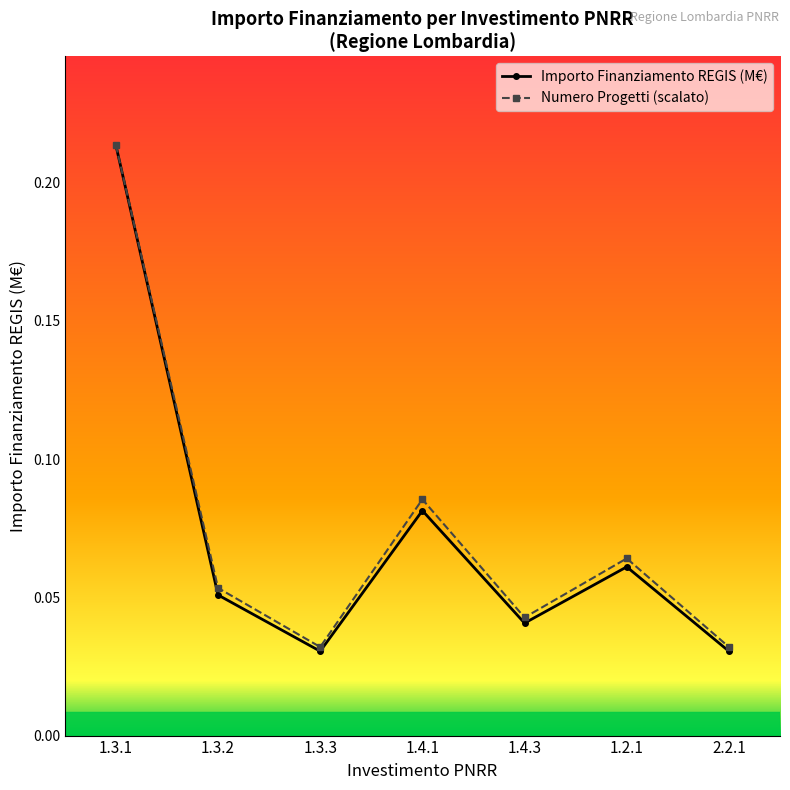

List the series in order of their overall mean, lowest first.

Importo Finanziamento REGIS (M€), Numero Progetti (scalato)